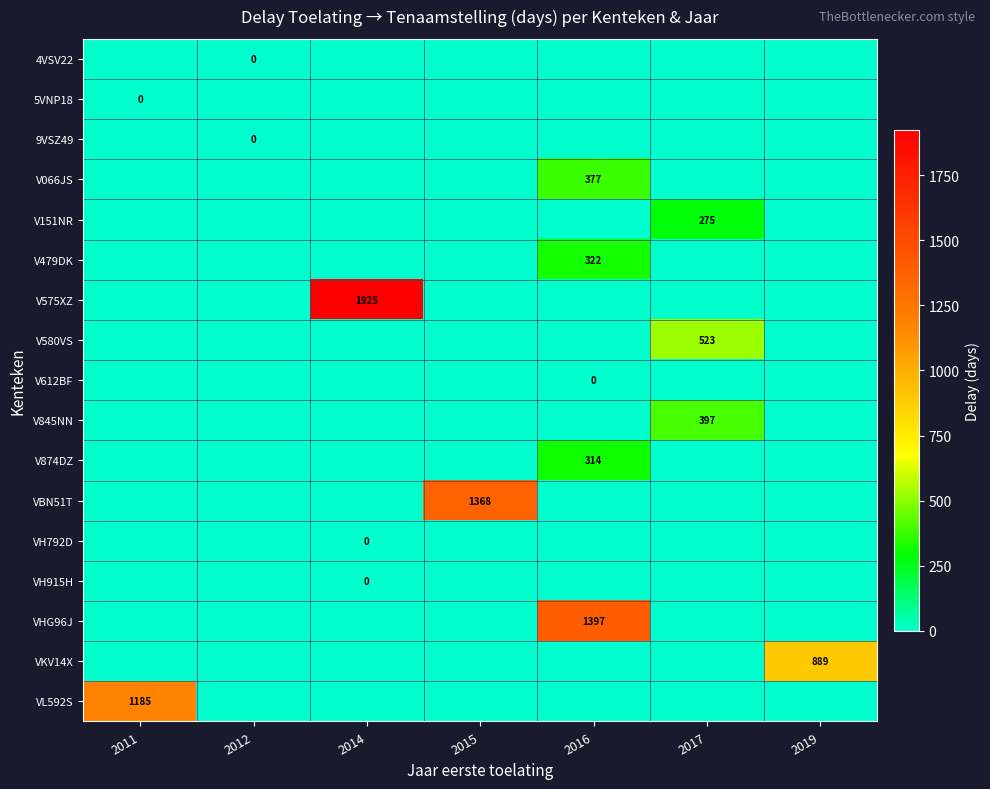

At which category is the sum across all series the highest?

2016